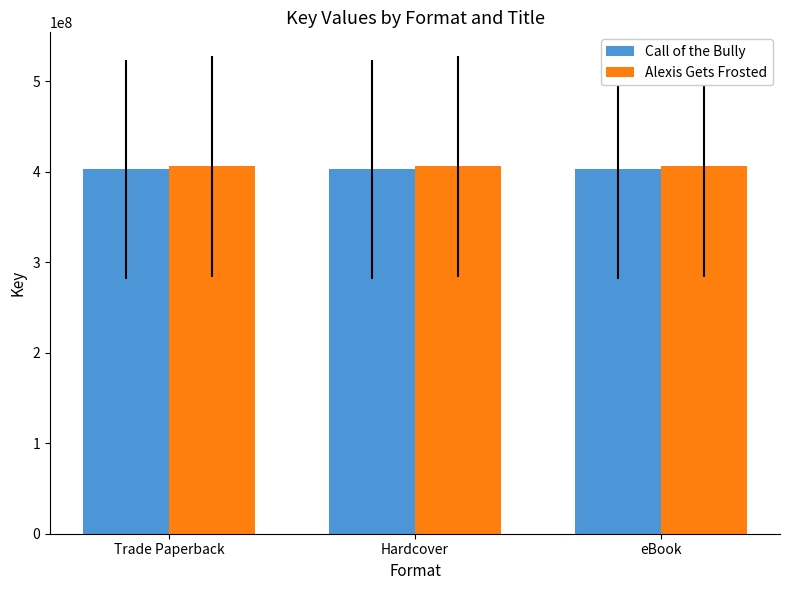

What is the approximate value of Alexis Gets Frosted at eBook?

405848622